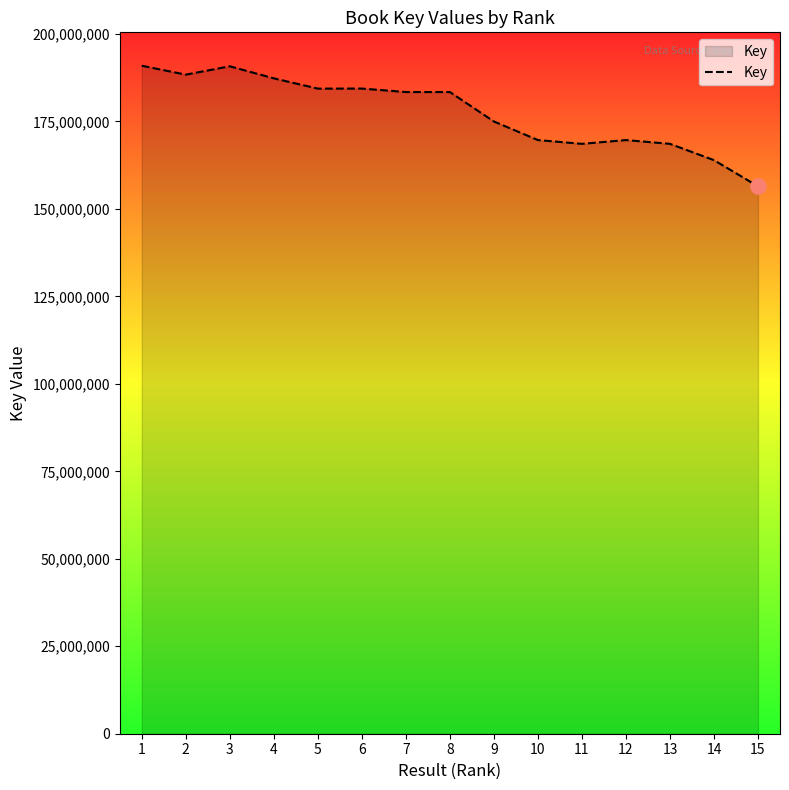

Which has a higher value, 14 or 2?

2